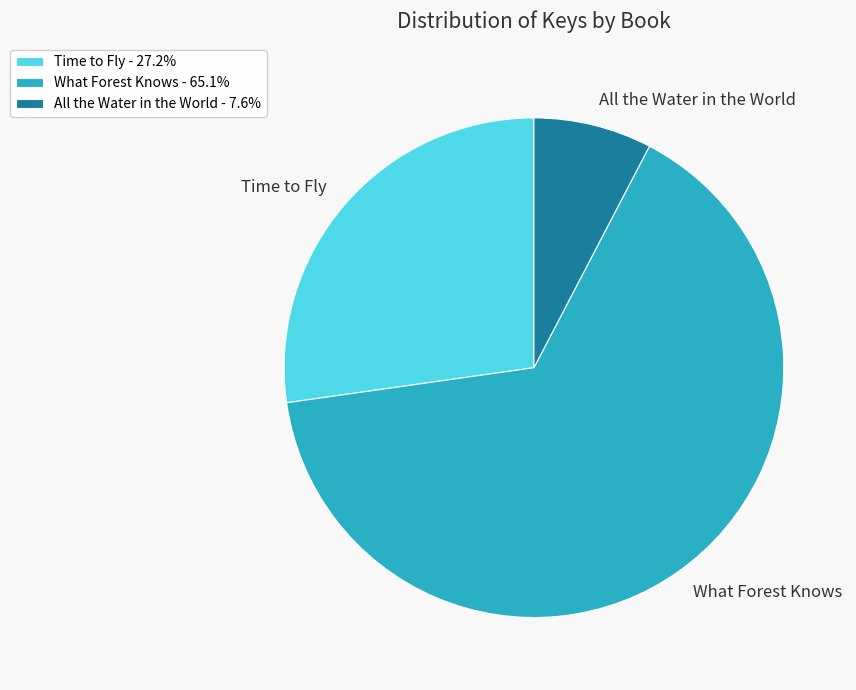

Is there a majority slice in this chart?

Yes